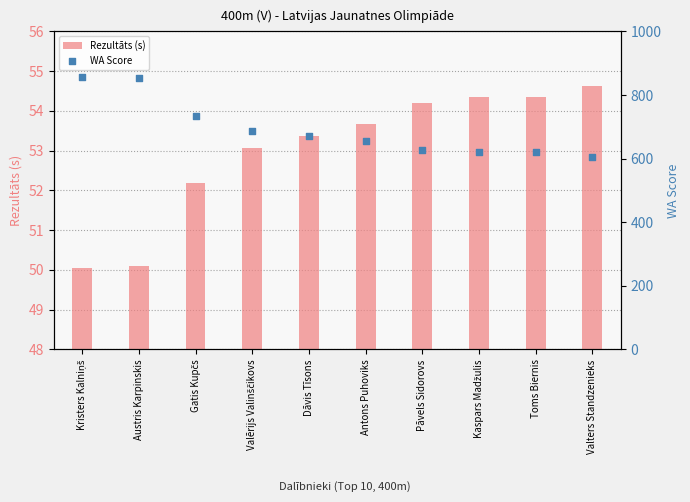

At how many categories does at least one series exceed 18?

10